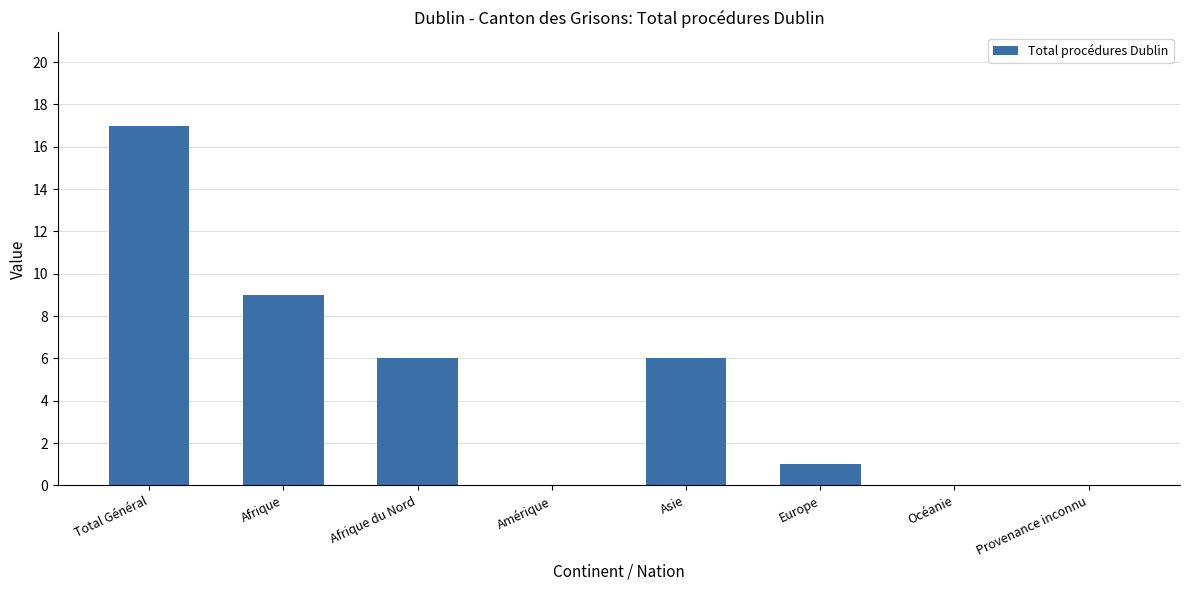

Reading left to right, list all the values displayed in this chart.

Total Général=17	Afrique=9	Afrique du Nord=6	Amérique=0	Asie=6	Europe=1	Océanie=0	Provenance inconnu=0